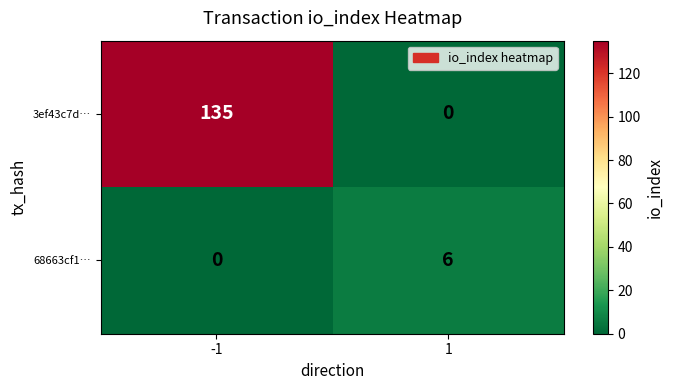

What is the difference between the maximum and minimum values in the 3ef43c7d… series?

135